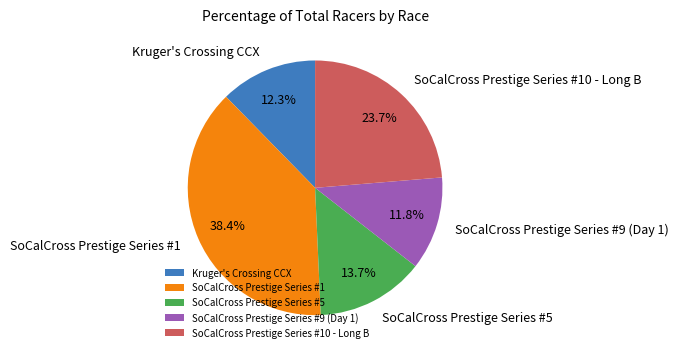

What is the ratio of the value at SoCalCross Prestige Series #10 - Long B to the value at SoCalCross Prestige Series #5?

1.7